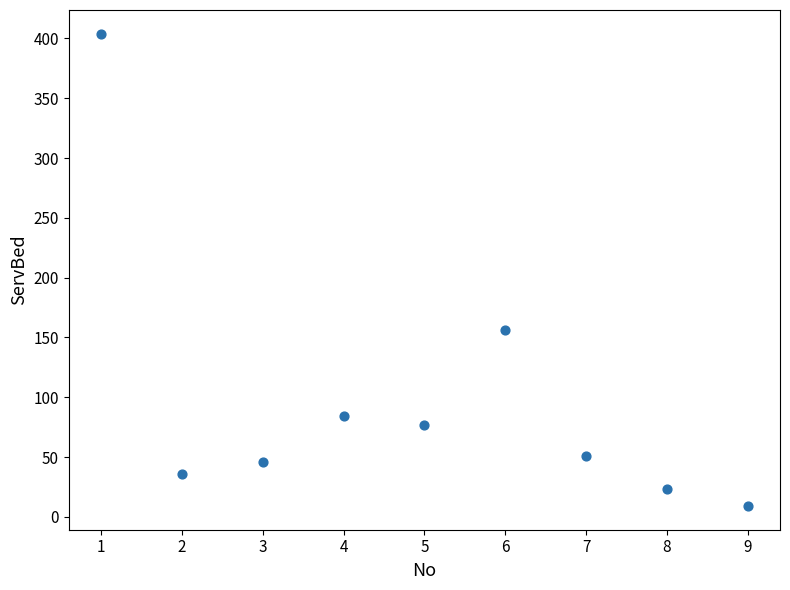

What is the average X value?

5